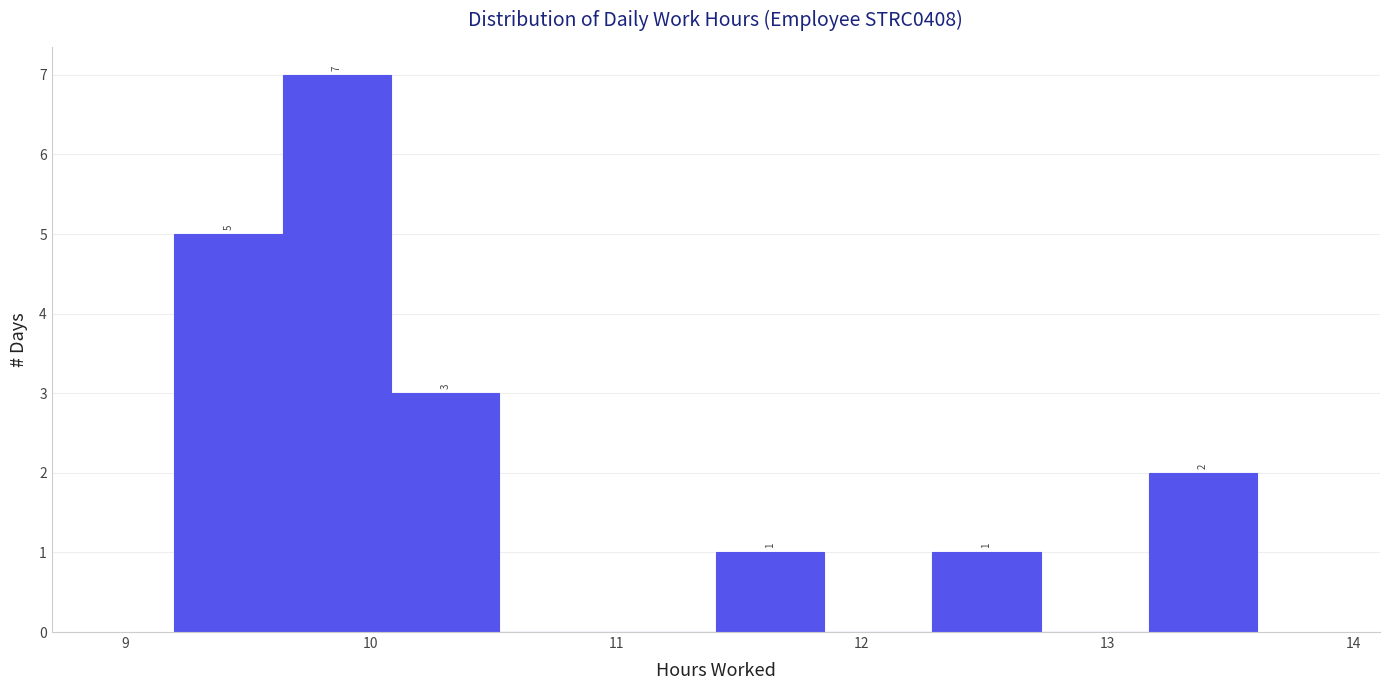

Over which range of the x-axis is the bar tallest?

9.6 to 10.1